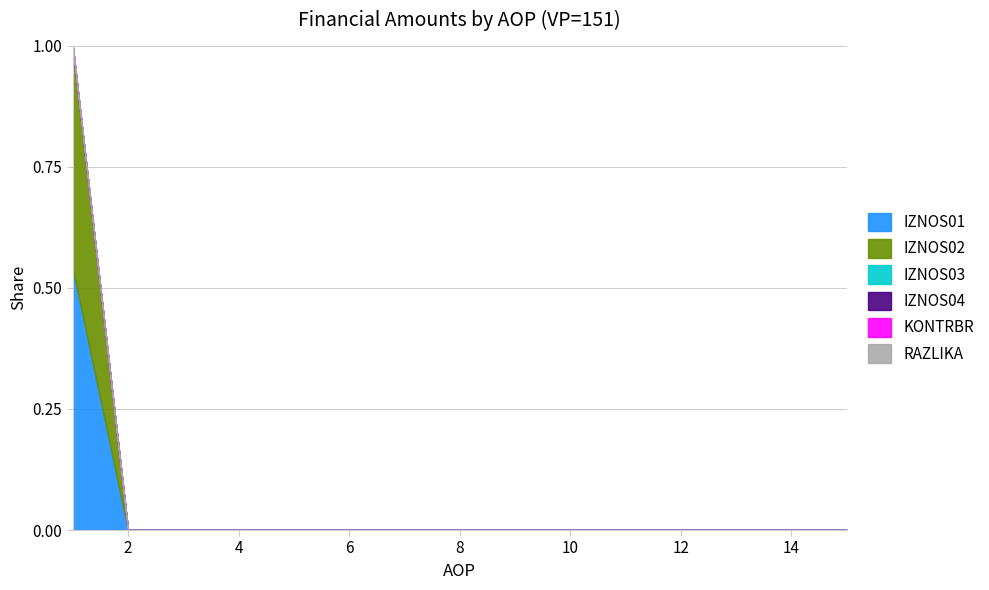

Is the value of RAZLIKA at 7 greater than the value of IZNOS01 at 5?

No